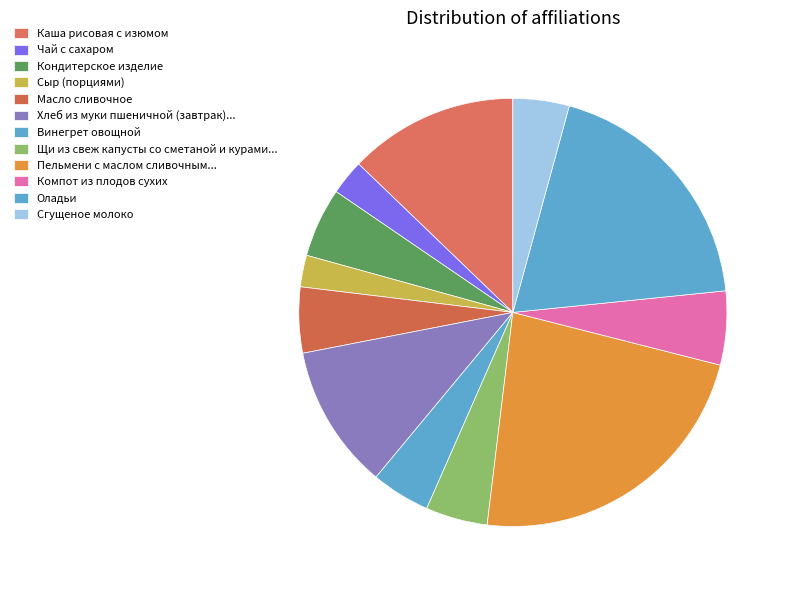

Which slice is the largest?

Пельмени с маслом сливочным